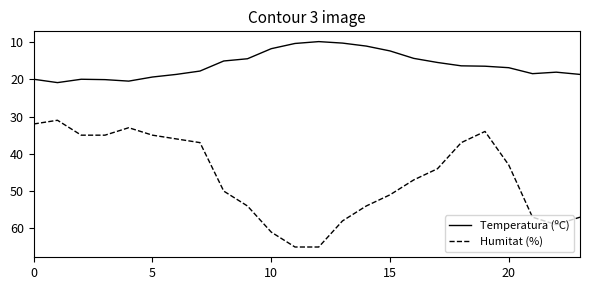

Rank the series by their average value, from highest to lowest.

Humitat (%), Temperatura (ºC)